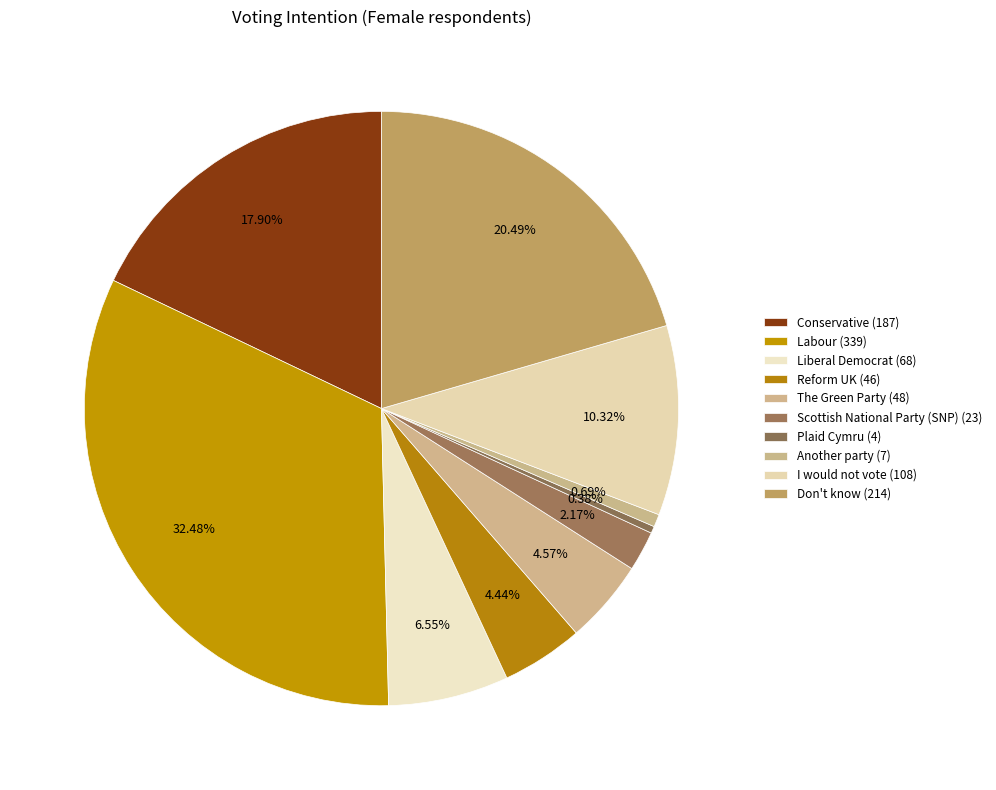

How many slices are in this pie chart?

10